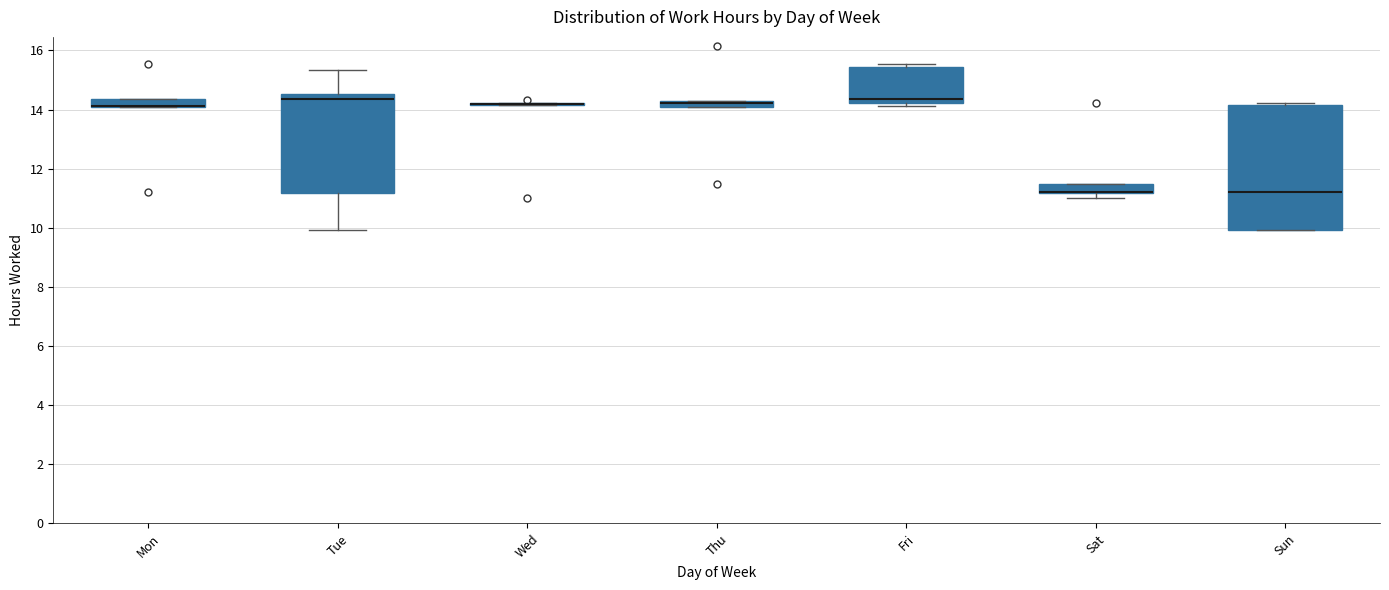

Where is the lower edge of the box for Sat on the y-axis? The values are not printed on the chart, so give them approximately, as read against the axis.

11.2